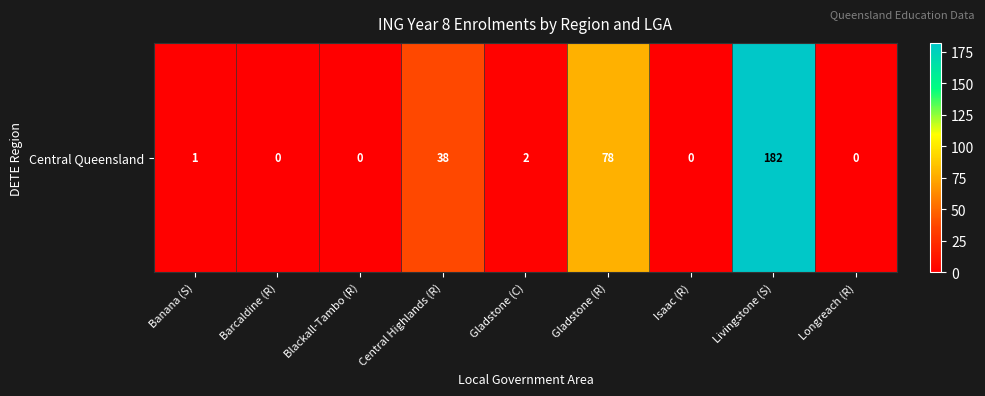

Which has a higher value, Longreach (R) or Blackall-Tambo (R)?

Longreach (R)